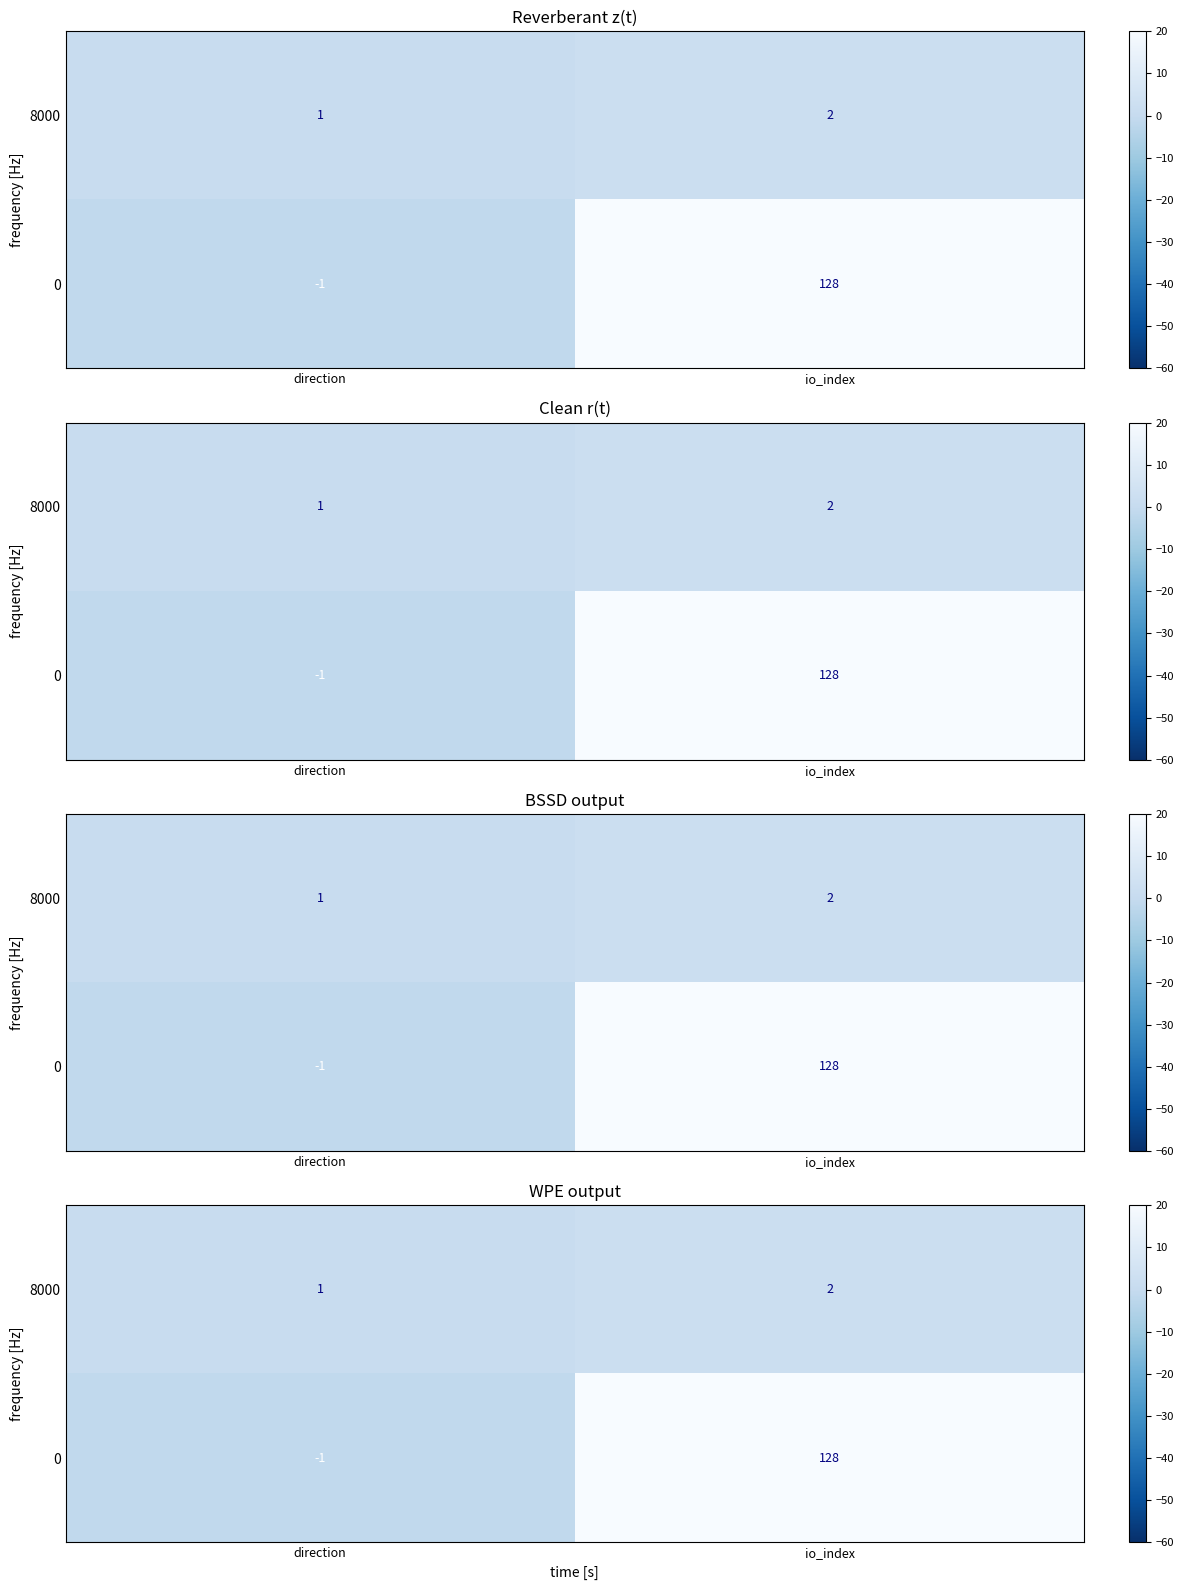

Which category has the lowest value in the 0 series?

direction